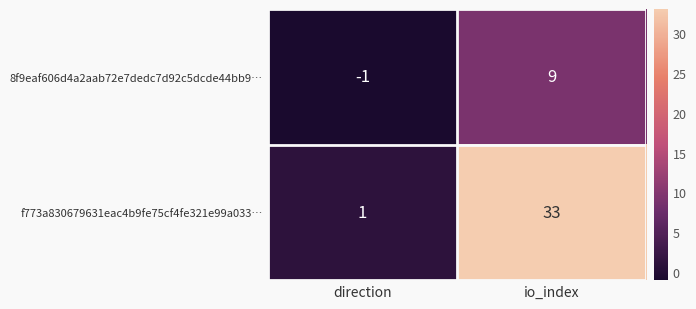

What is the sum of the f773a830679631eac4b9fe75cf4fe321e99a033… values at direction and io_index?

34